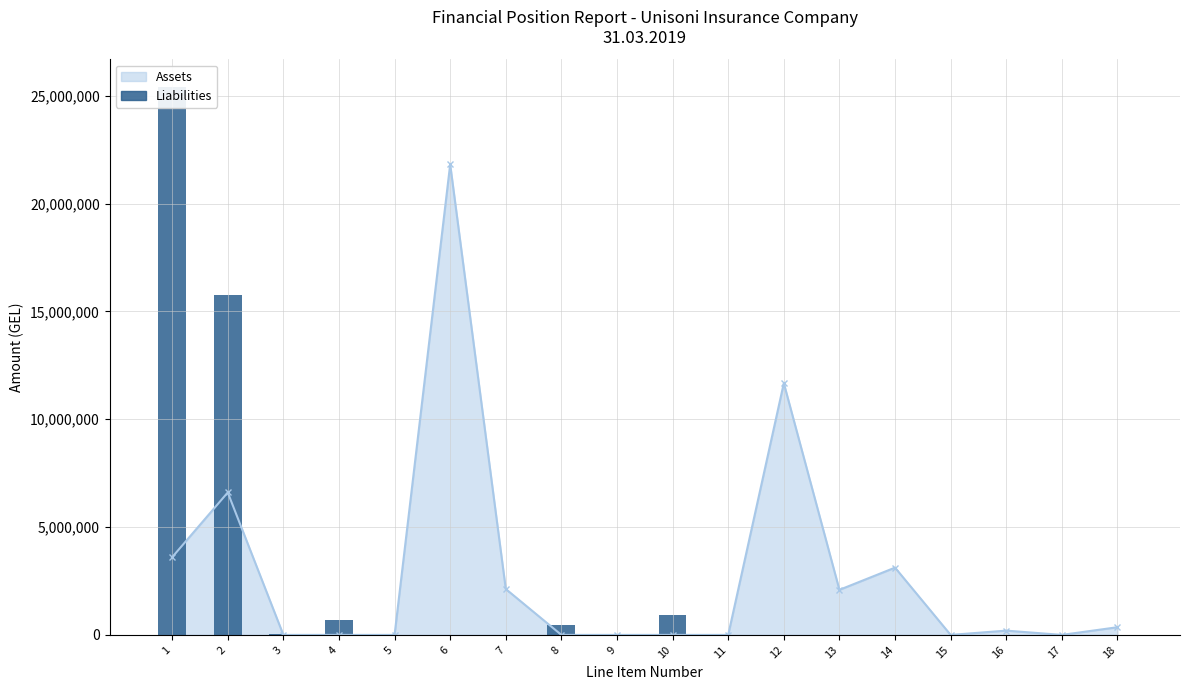

The value at 11 is 0.0. True or false?

True